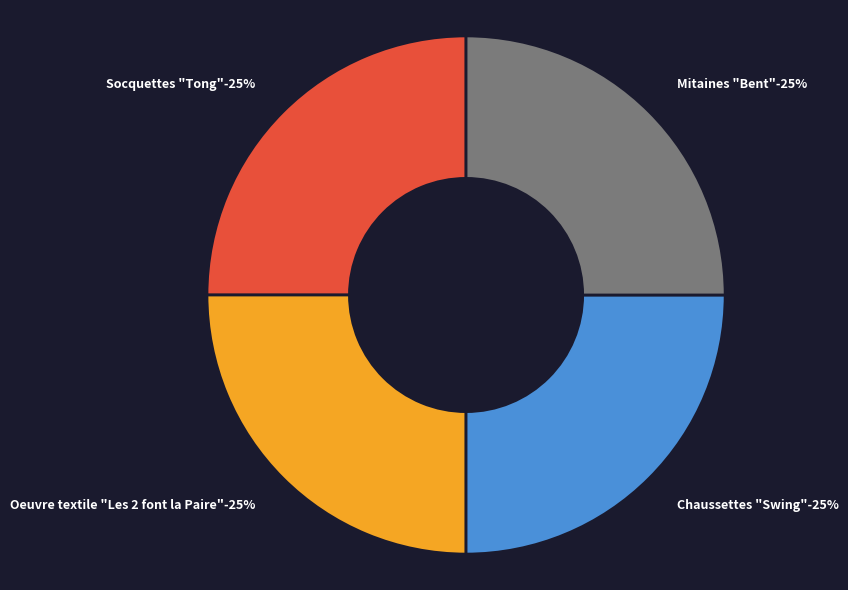

Approximately how many times larger is the value at Mitaines "Bent" compared to Chaussettes "Swing"?

1.0